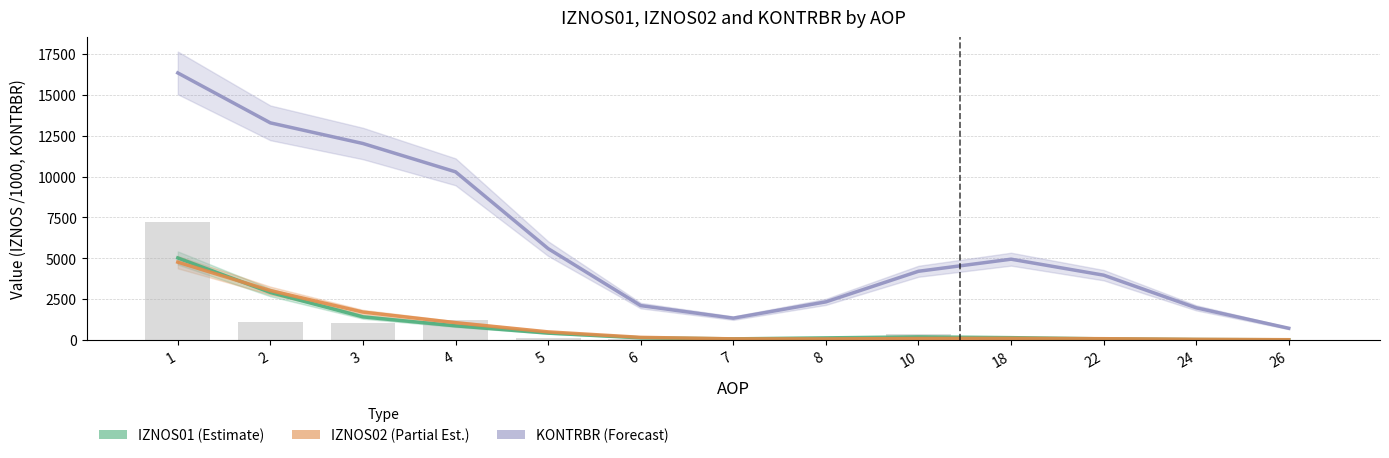

How many data points in IZNOS02 are less than 96?

6